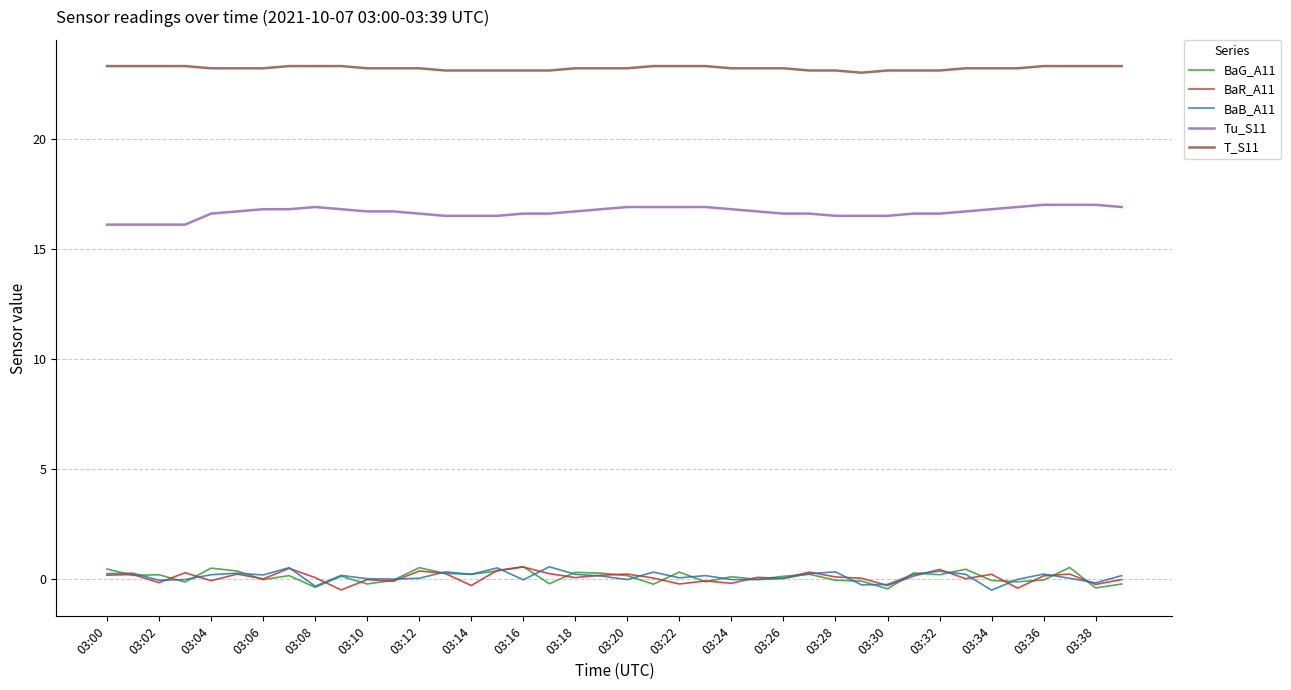

What are all the series names shown in the legend?

BaG_A11, BaR_A11, BaB_A11, Tu_S11, T_S11